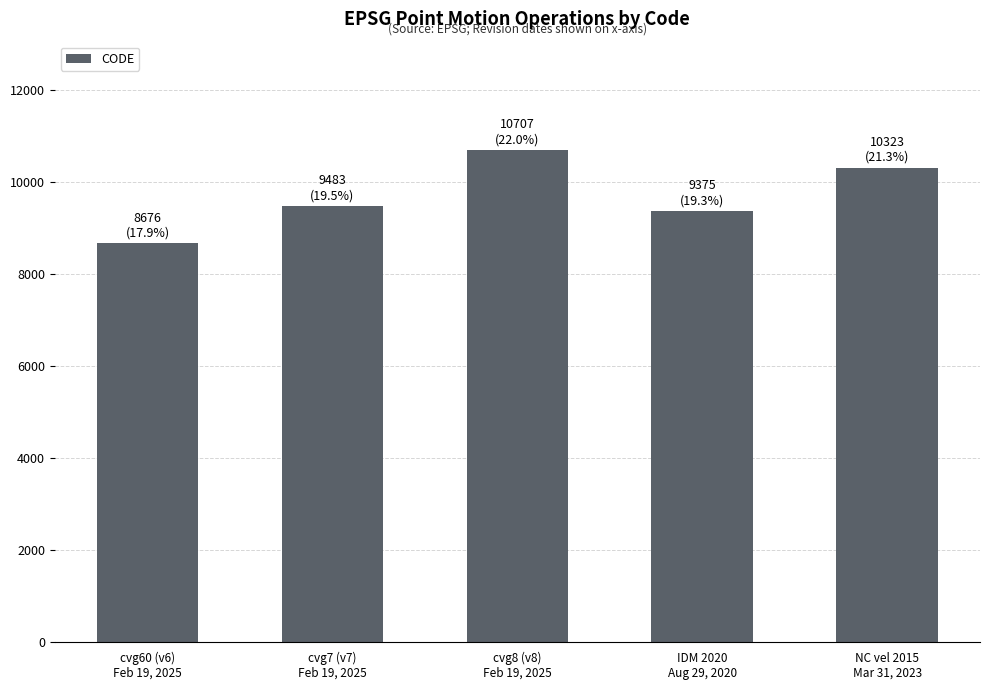

What position from the right is cvg7 (v7)
Feb 19, 2025?

4